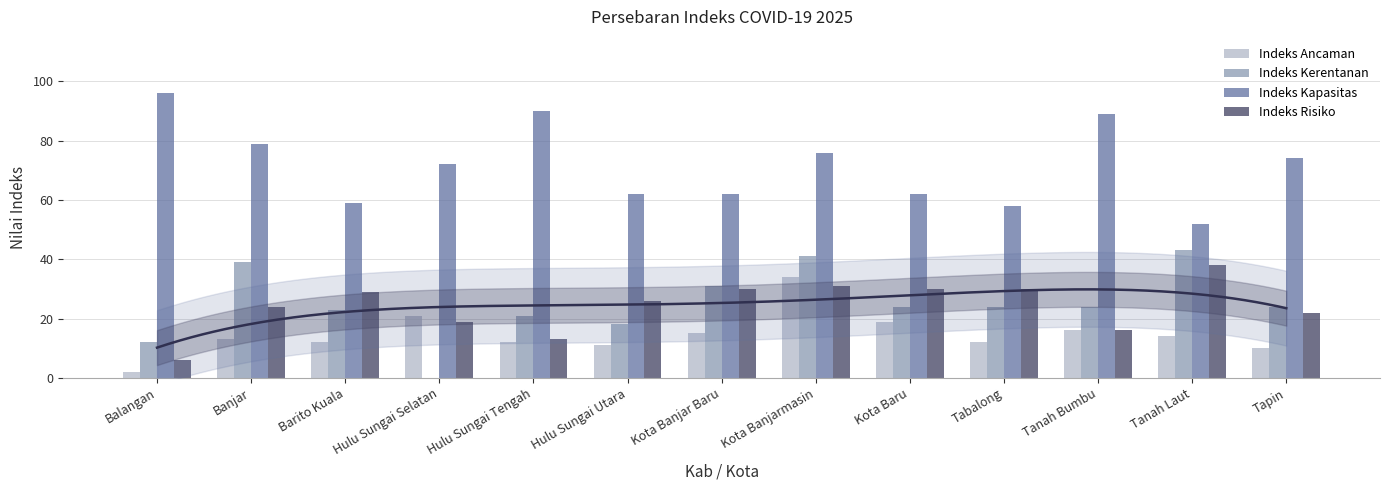

How many data points in Indeks Kapasitas are less than 72?

6